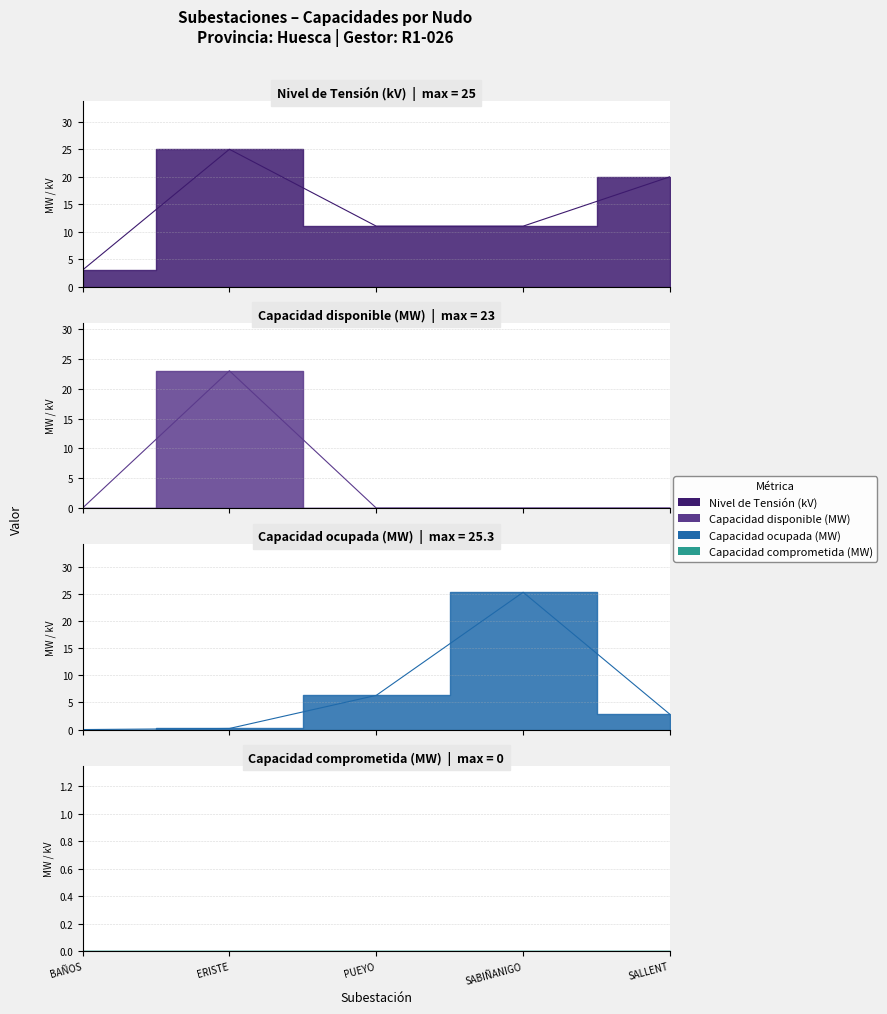

What is the difference between the maximum and minimum values in the Capacidad disponible (MW) series?

23.0